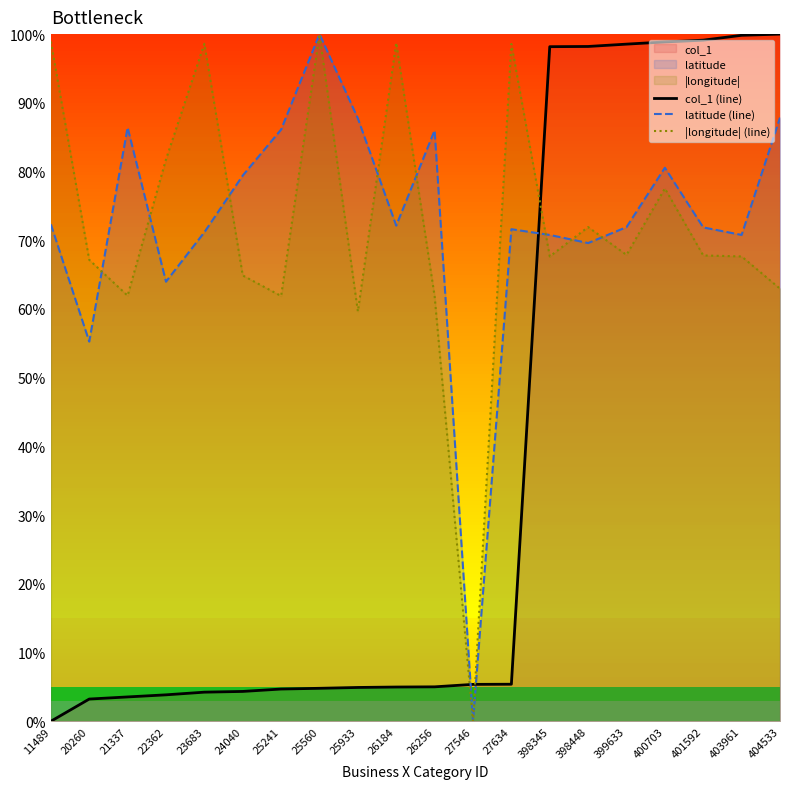

Which series has the widest spread of values?

col_1 (line)